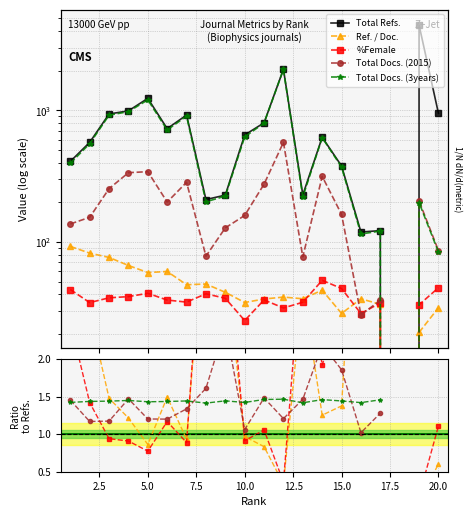

Which series has the largest range (max minus min)?

Total Refs.